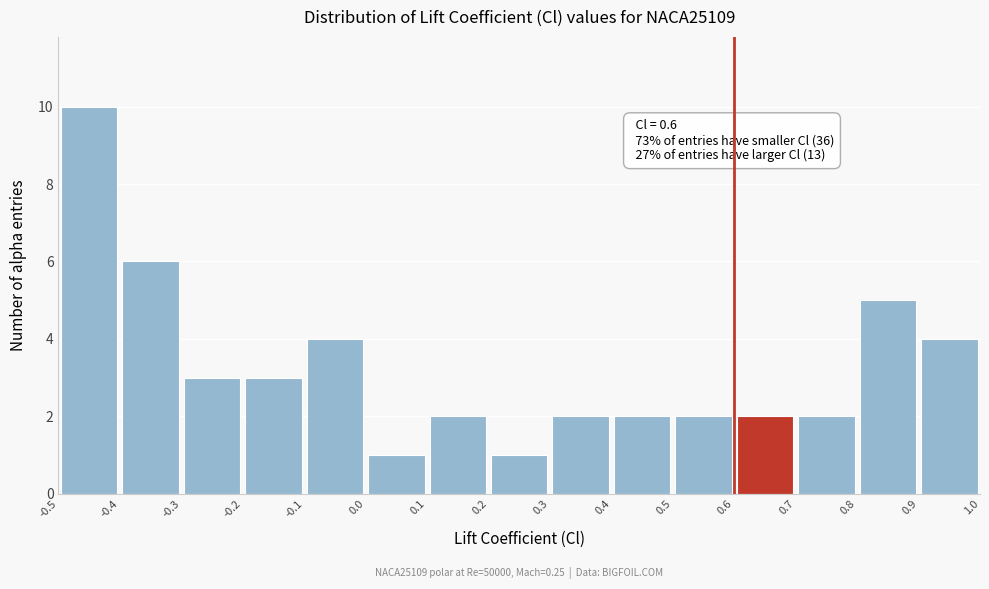

Which range on the x-axis has the tallest bar?

-0.5 to -0.4